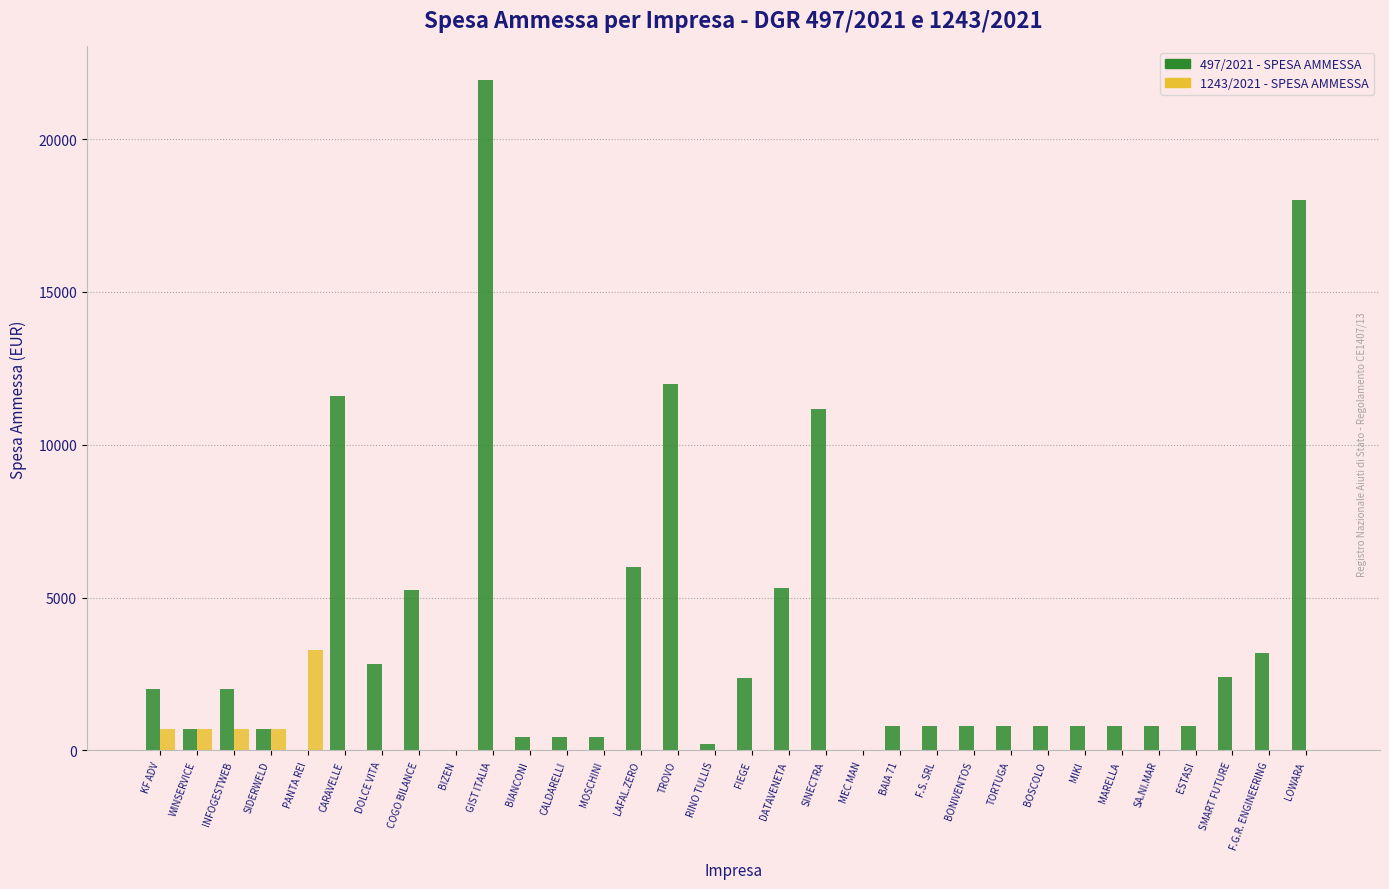

Which series changed the most between LAFAL.ZERO and LOWARA?

497/2021 - SPESA AMMESSA